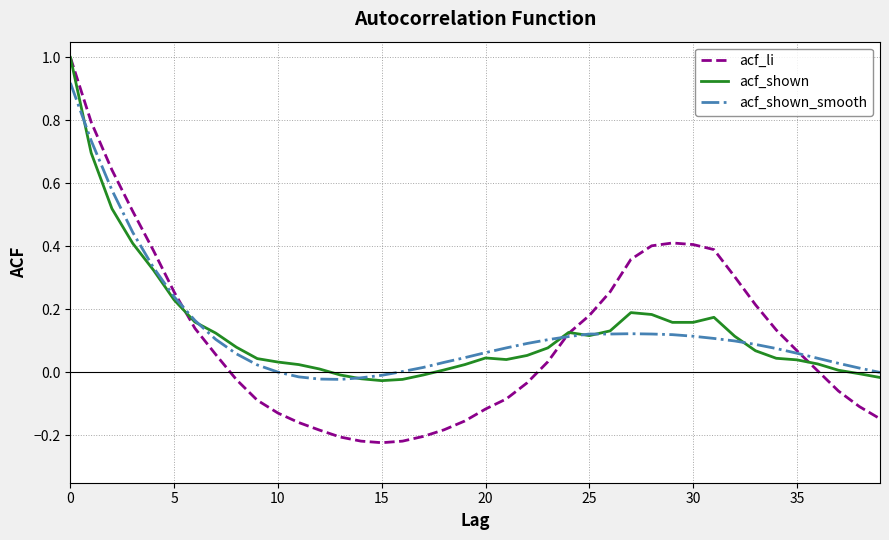

What is the greatest value displayed?

1.0